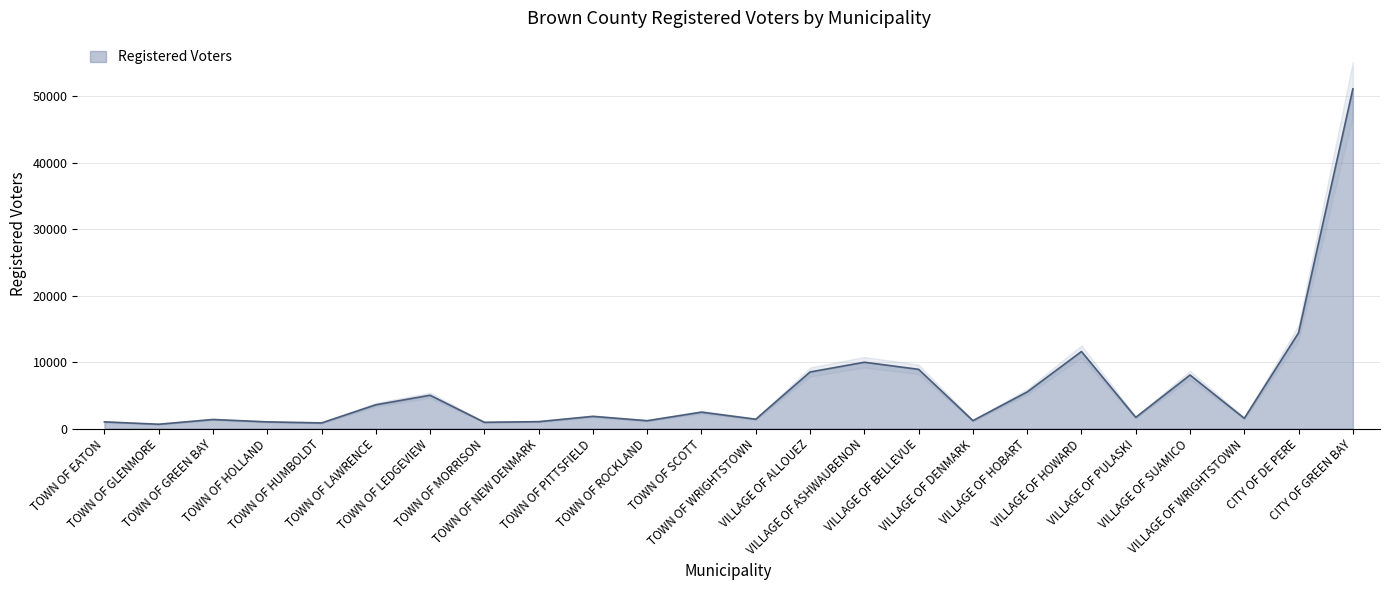

Reading left to right, what are all the values shown in this chart?

TOWN OF EATON=1006	TOWN OF GLENMORE=653	TOWN OF GREEN BAY=1365	TOWN OF HOLLAND=1006	TOWN OF HUMBOLDT=850	TOWN OF LAWRENCE=3583	TOWN OF LEDGEVIEW=5017	TOWN OF MORRISON=944	TOWN OF NEW DENMARK=1042	TOWN OF PITTSFIELD=1837	TOWN OF ROCKLAND=1183	TOWN OF SCOTT=2474	TOWN OF WRIGHTSTOWN=1408	VILLAGE OF ALLOUEZ=8519	VILLAGE OF ASHWAUBENON=9985	VILLAGE OF BELLEVUE=8916	VILLAGE OF DENMARK=1194	VILLAGE OF HOBART=5515	VILLAGE OF HOWARD=11598	VILLAGE OF PULASKI=1686	VILLAGE OF SUAMICO=8064	VILLAGE OF WRIGHTSTOWN=1544	CITY OF DE PERE=14427	CITY OF GREEN BAY=51138